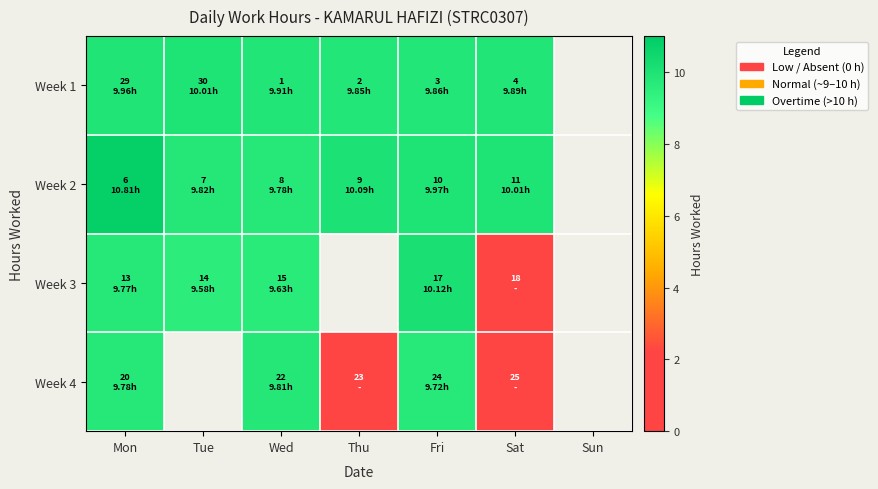

Which category has the lowest value in the Week 3 series?

Sat